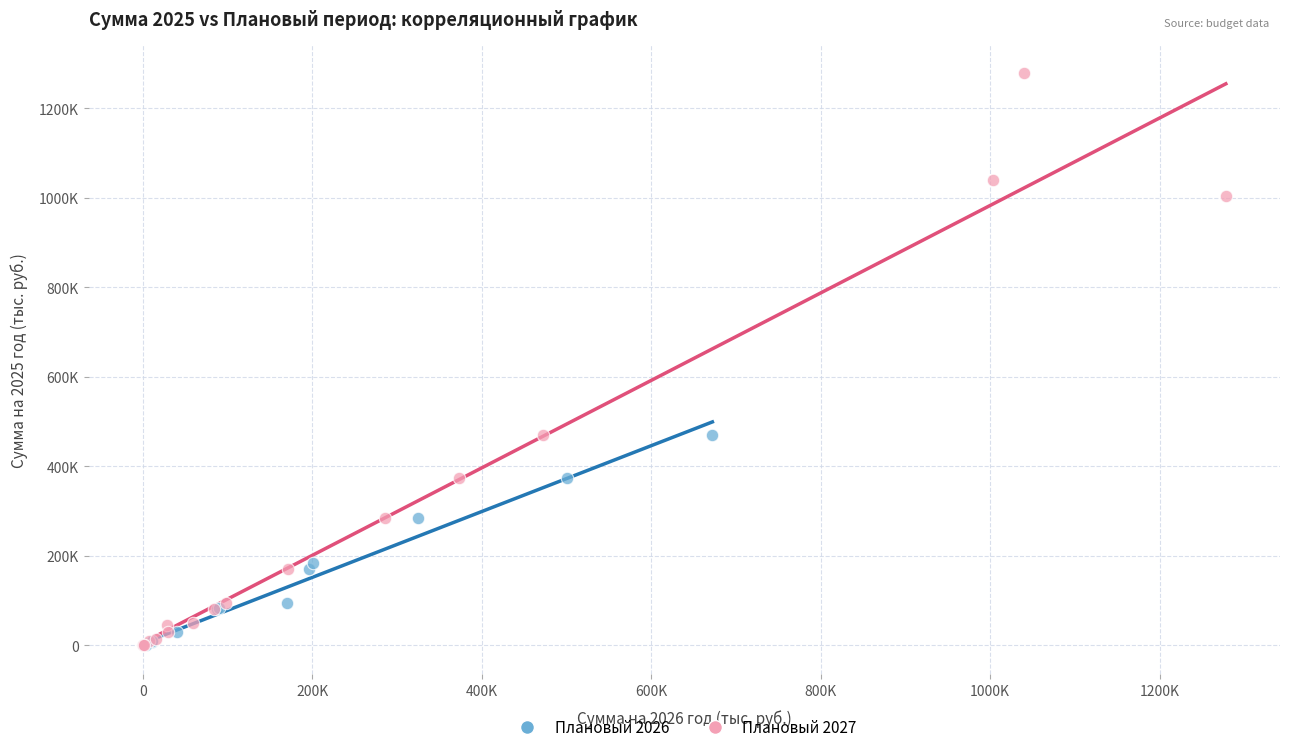

Which series has the widest spread of Y values?

Плановый 2027